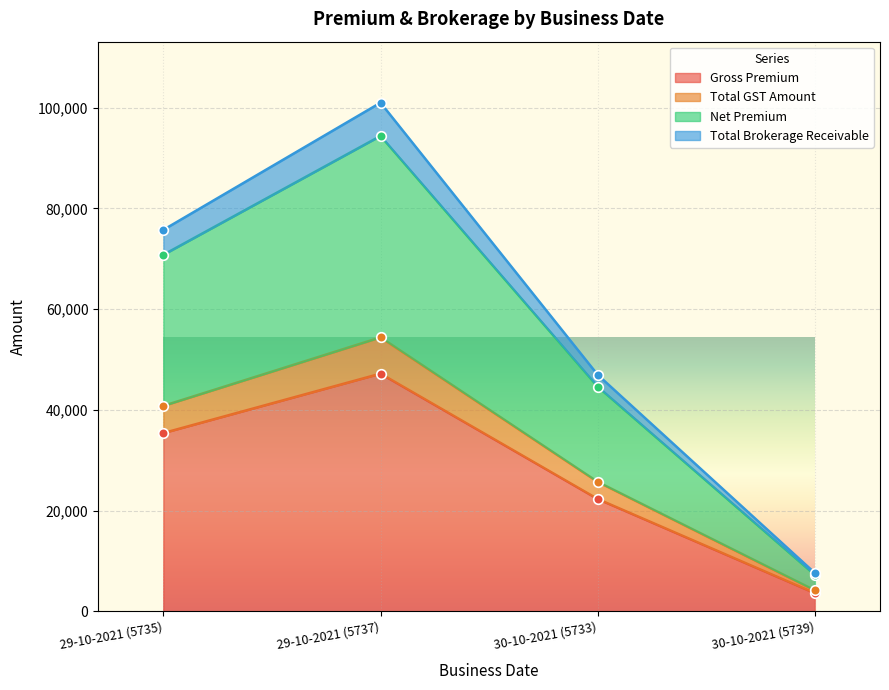

Which series has the widest spread of Y values?

Total Brokerage Receivable